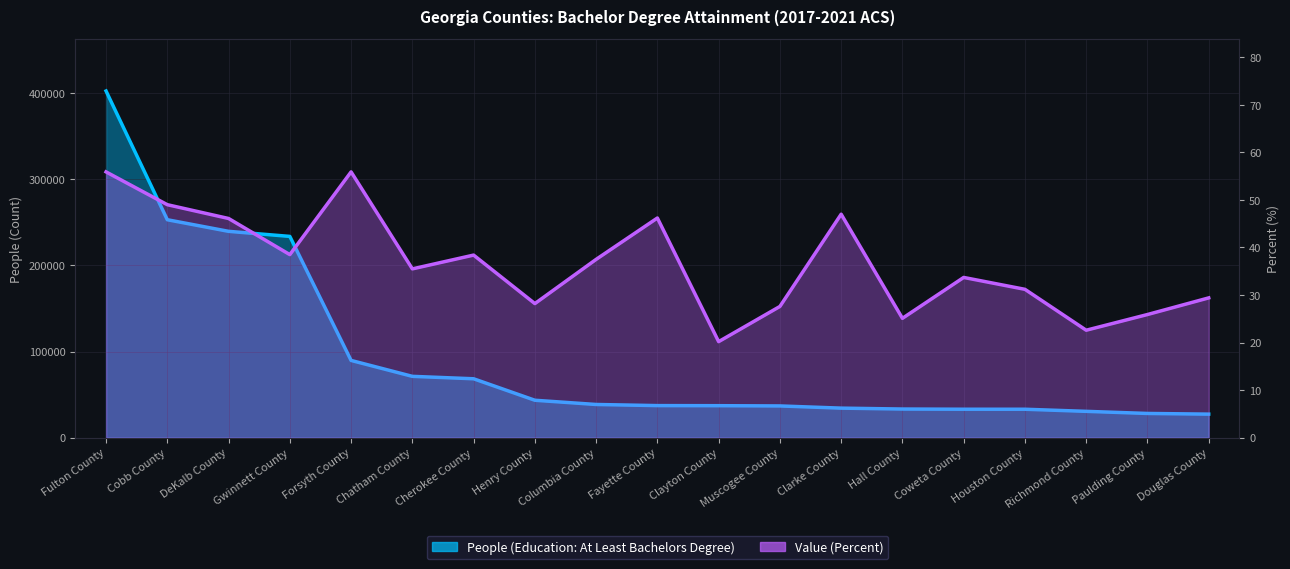

At which label is People (Education: At Least Bachelors Degree) closest to 214928?

Gwinnett County